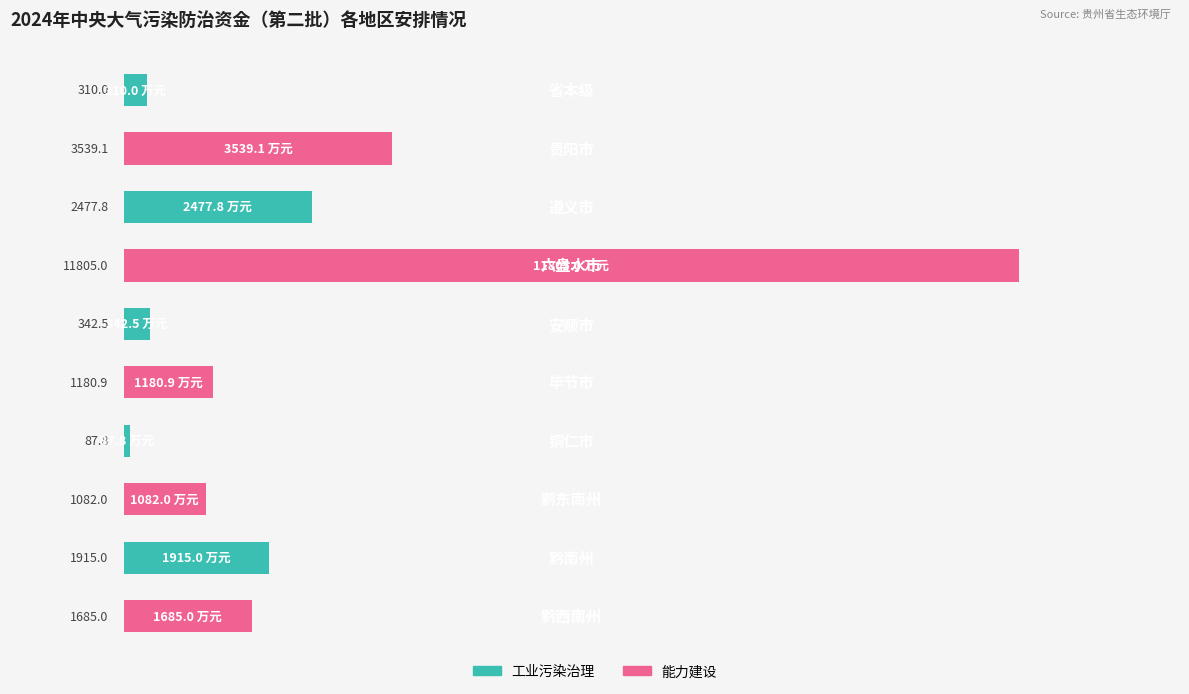

What is the smallest value displayed?

87.8